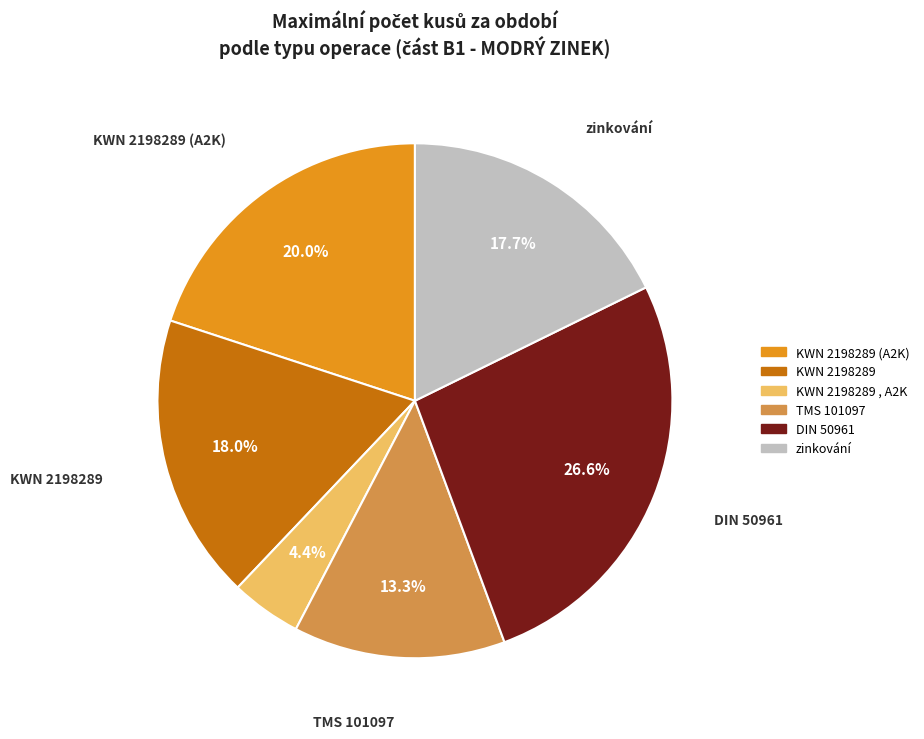

How much of the chart is everything except KWN 2198289 , A2K?

95.6%